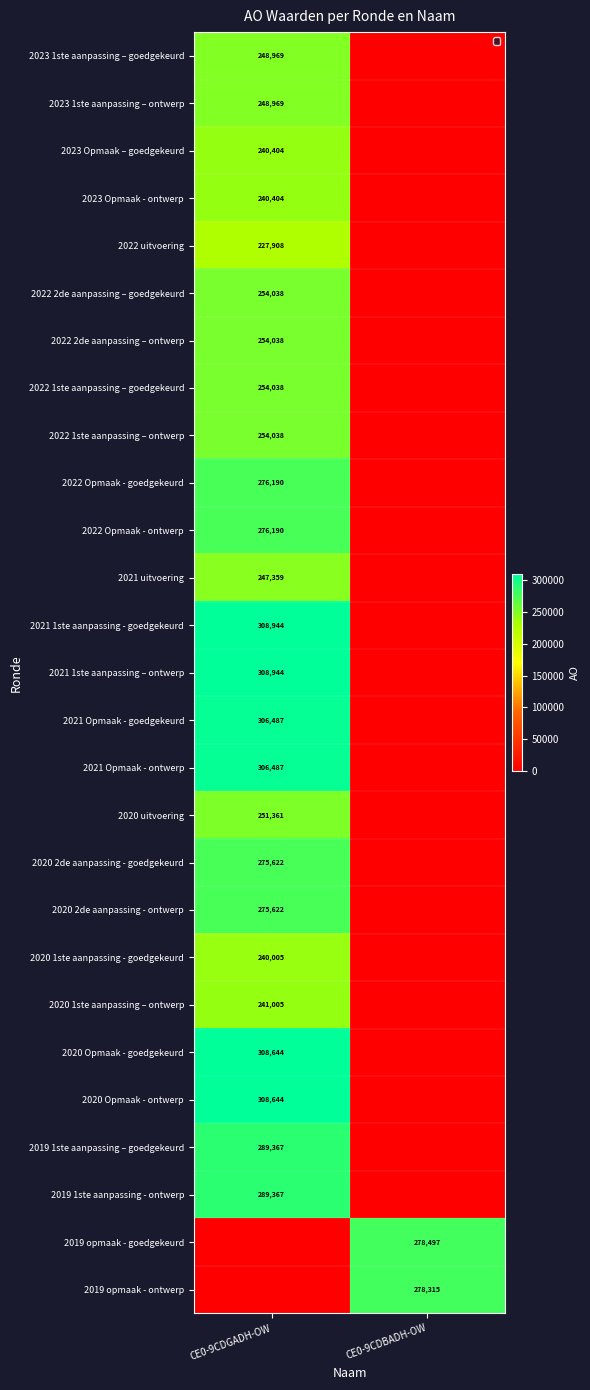

The 2023 1ste aanpassing – ontwerp series shows 144305 at CE0-9CDGADH-OW. True or false?

False